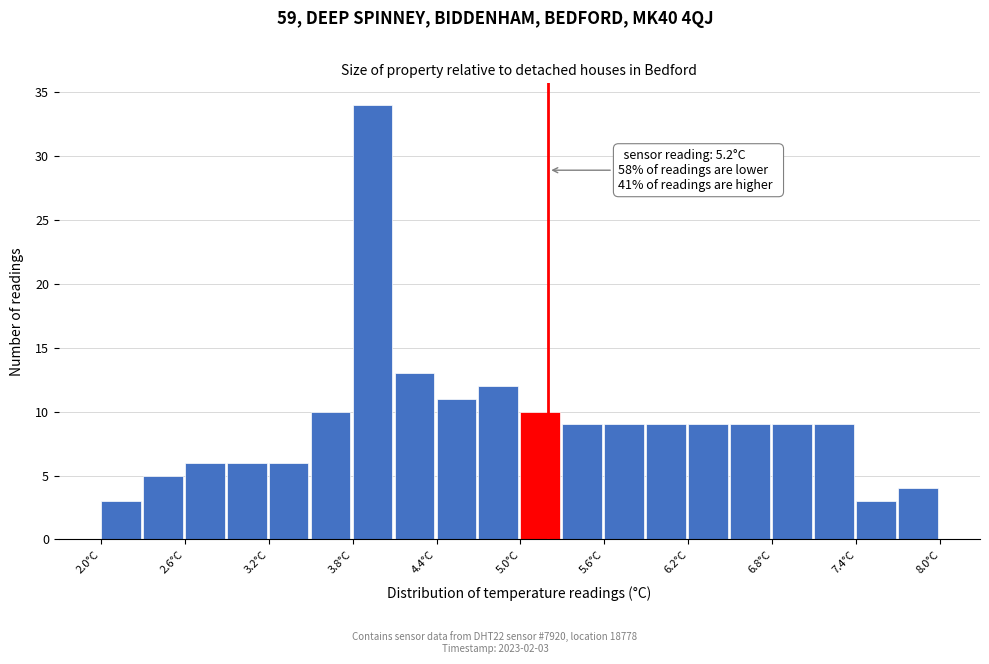

Around what value on the x-axis is the tallest bar? Give the approximate position of its centre, as read against the axis.

3.9